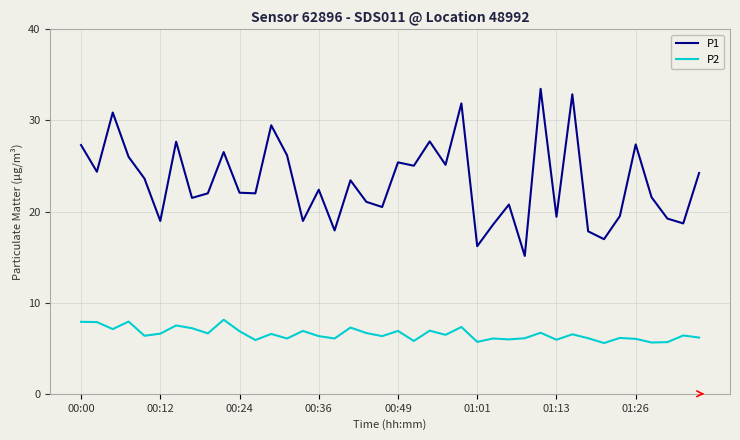

Rank the series by their maximum value, from lowest to highest.

P2, P1